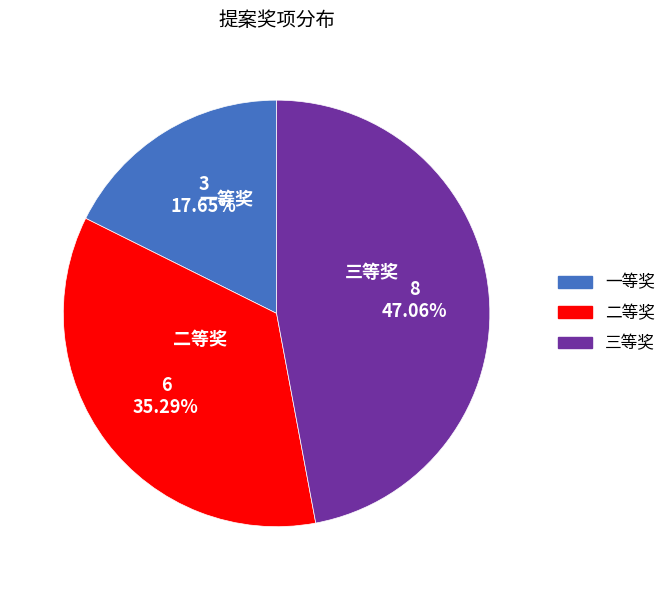

Is it true that 一等奖 is 18% of the pie?

True